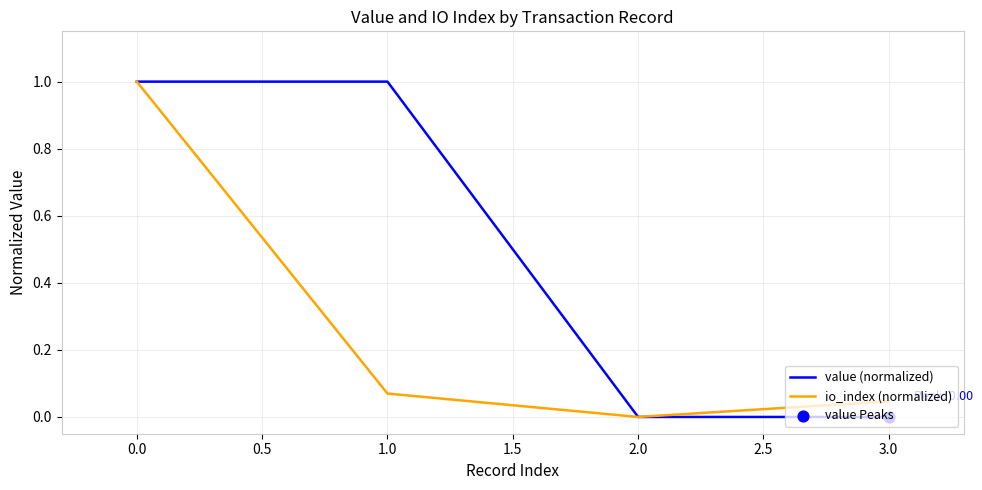

Which series has the largest total across all categories?

value (normalized)